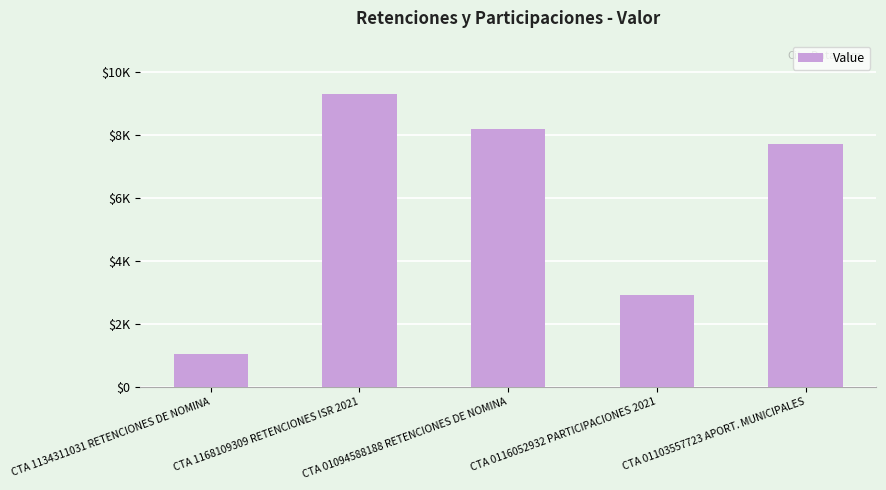

Which category has the highest value across all series?

CTA 1168109309 RETENCIONES ISR 2021